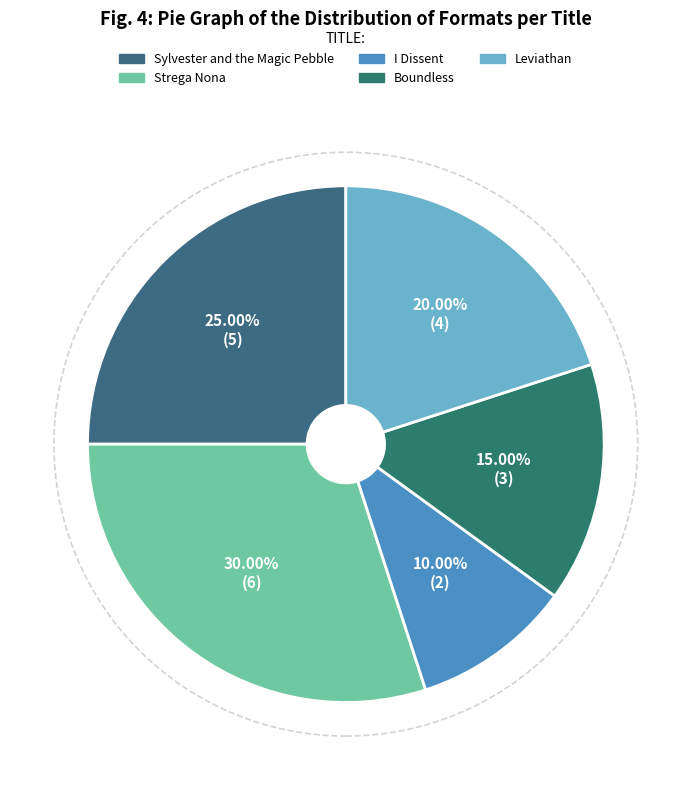

To the nearest percent, what portion does Sylvester and the Magic Pebble represent?

25%